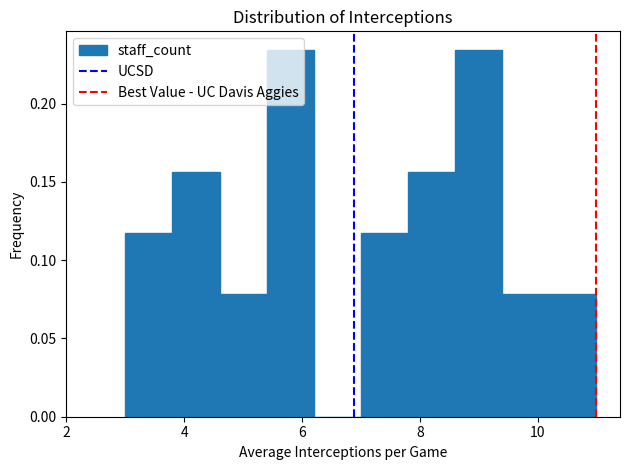

What is the height of the bar covering 3.8 to 4.6 on the x-axis? The values are not printed on the chart, so give them approximately, as read against the axis.

0.155